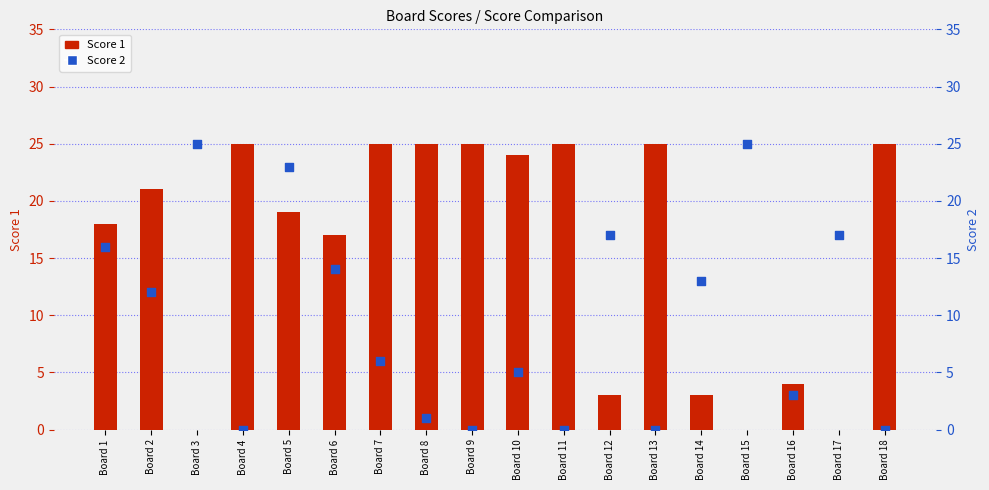

Which series has the widest spread of Y values?

Score 1